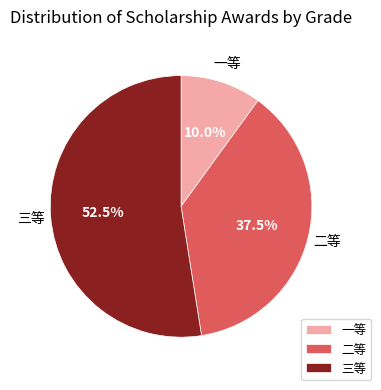

Count the number of slices in the pie.

3